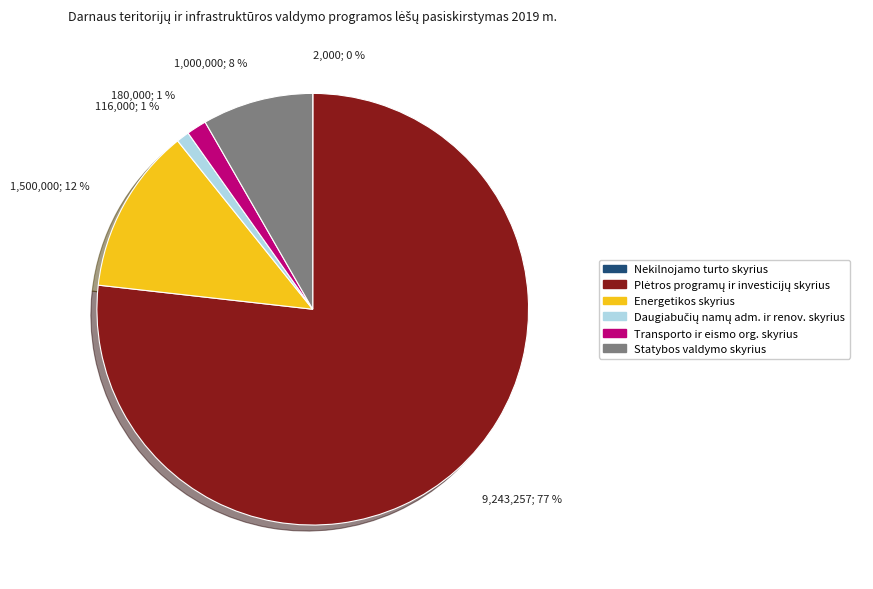

The Statybos valdymo skyrius slice represents 1% of the pie. True or false?

False